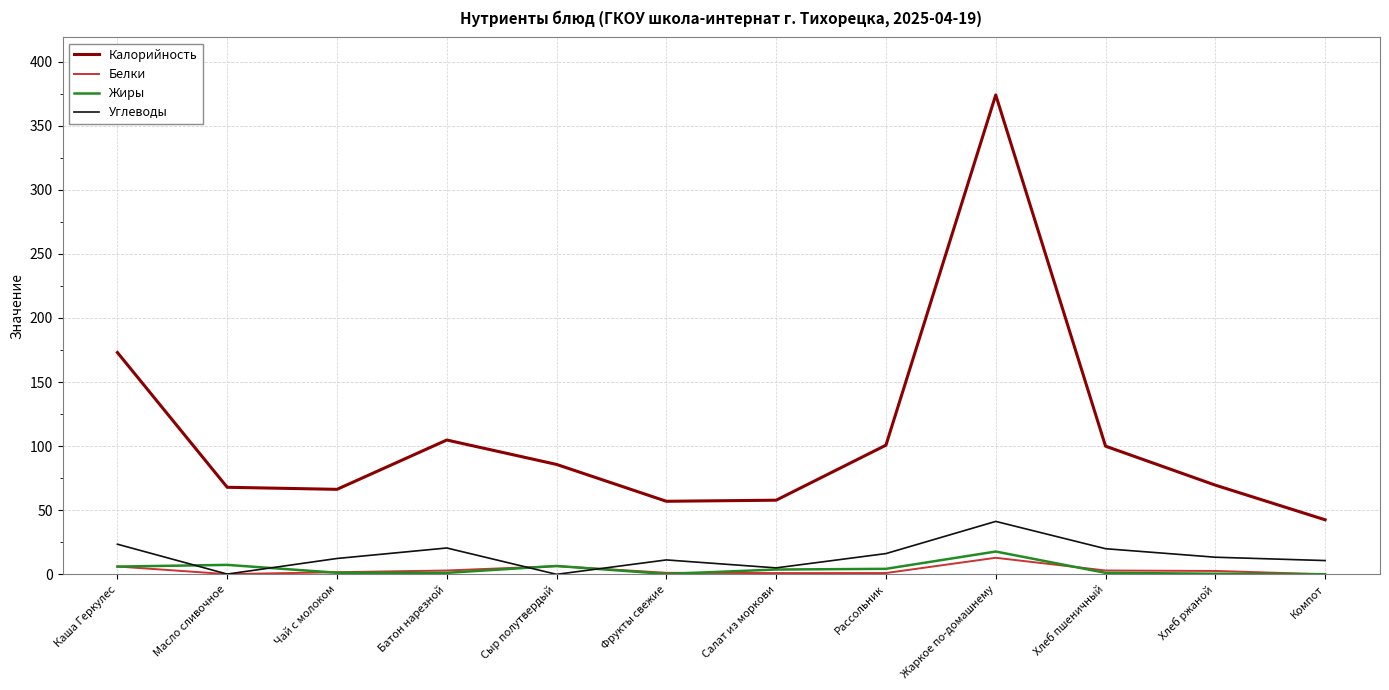

Is it true that Калорийность equals 105.0 at Масло сливочное?

False